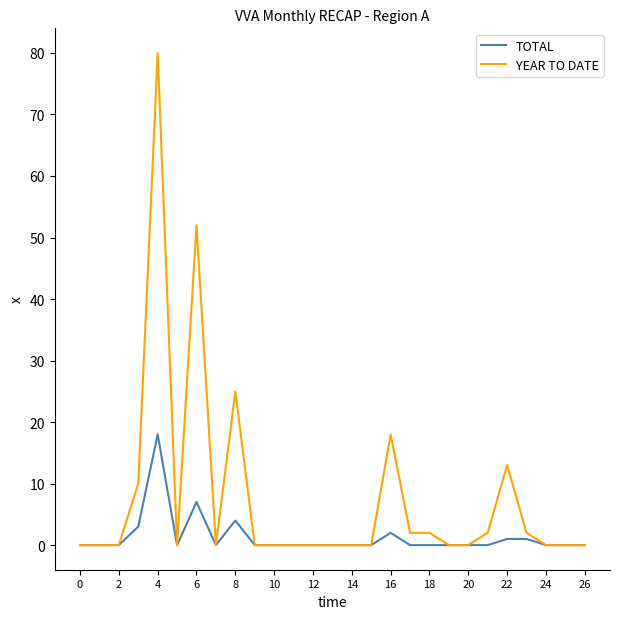

Which series has the largest total across all categories?

YEAR TO DATE